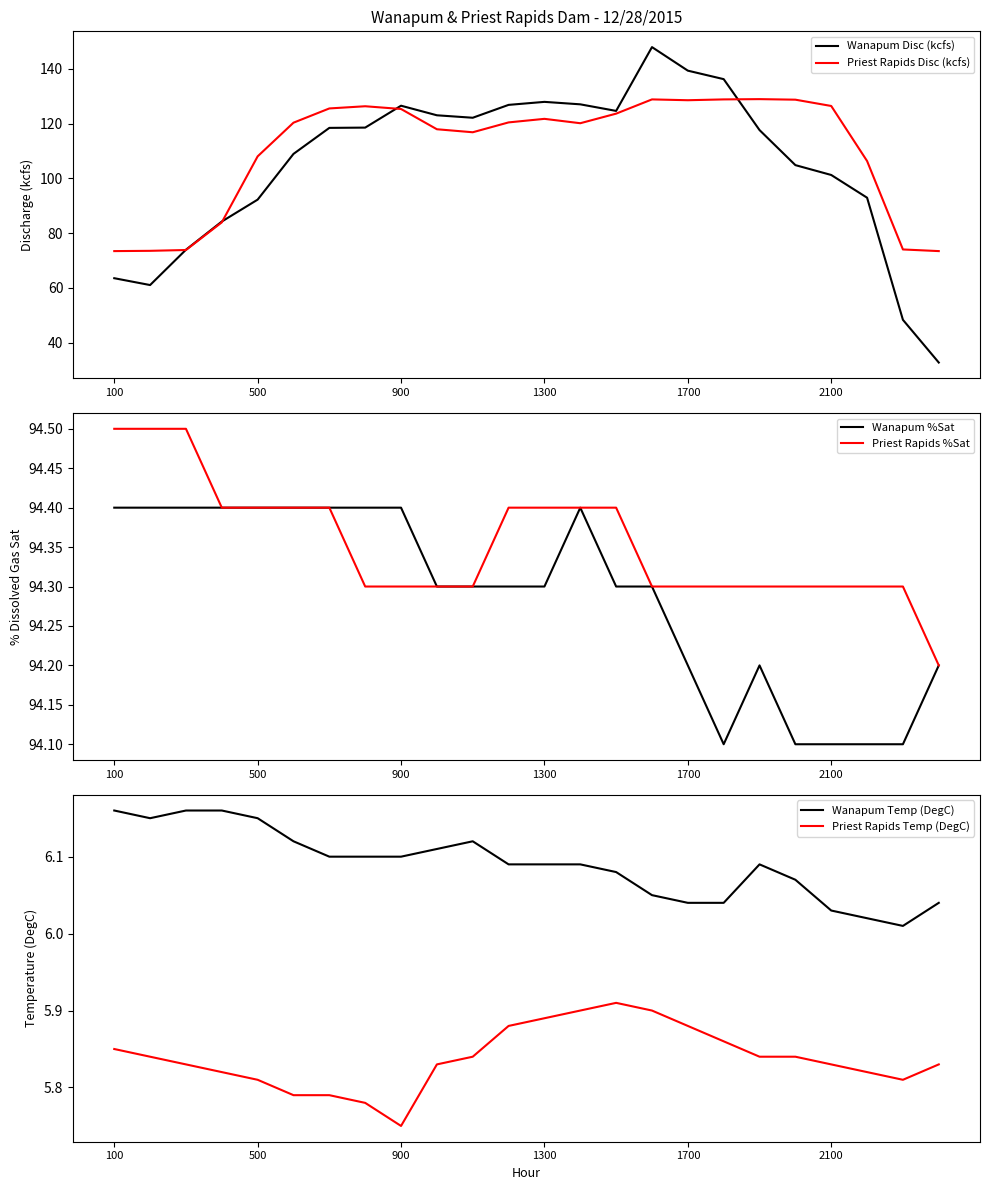

True or false: Priest Rapids Temp (DegC) and Wanapum Temp (DegC) intersect in this chart.

False